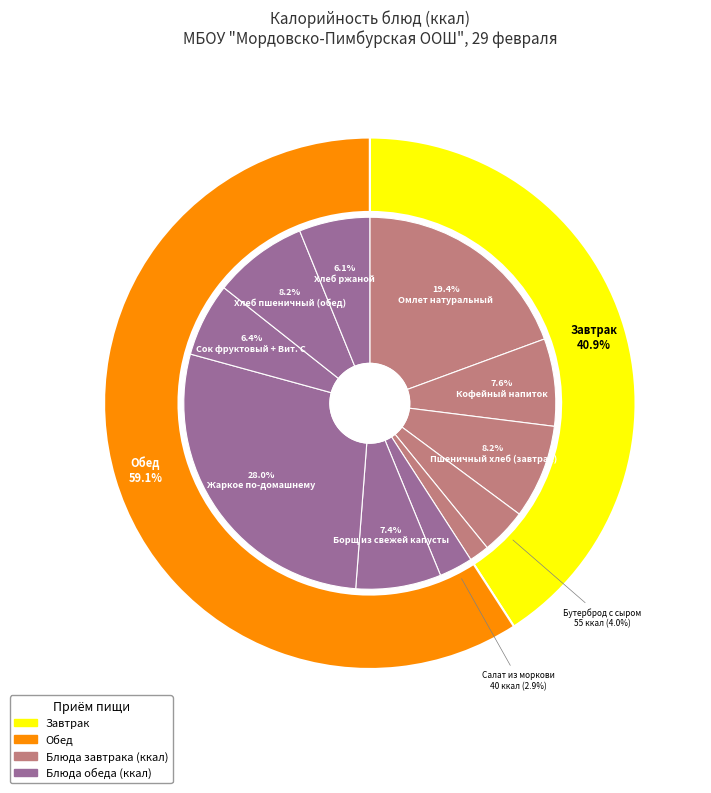

What percentage is NOT represented by Сок фруктовый + Вит. С?

93.6%